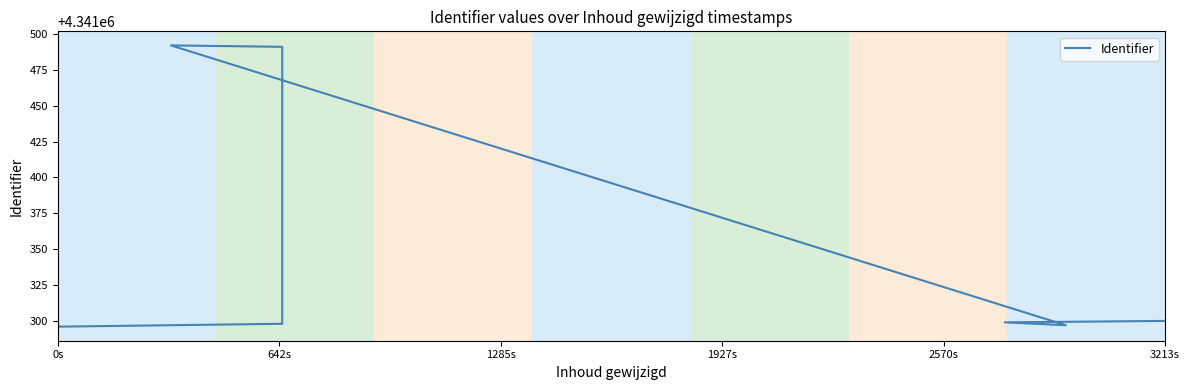

How many series are shown in this chart?

1